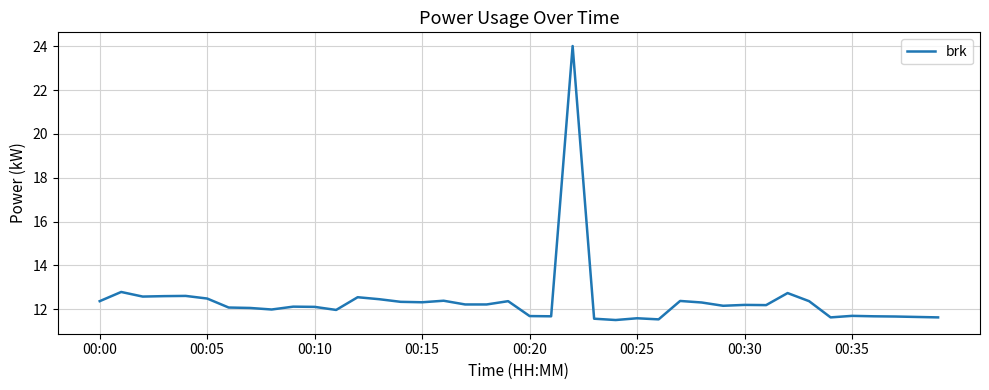

What is the smallest value displayed?

11.5